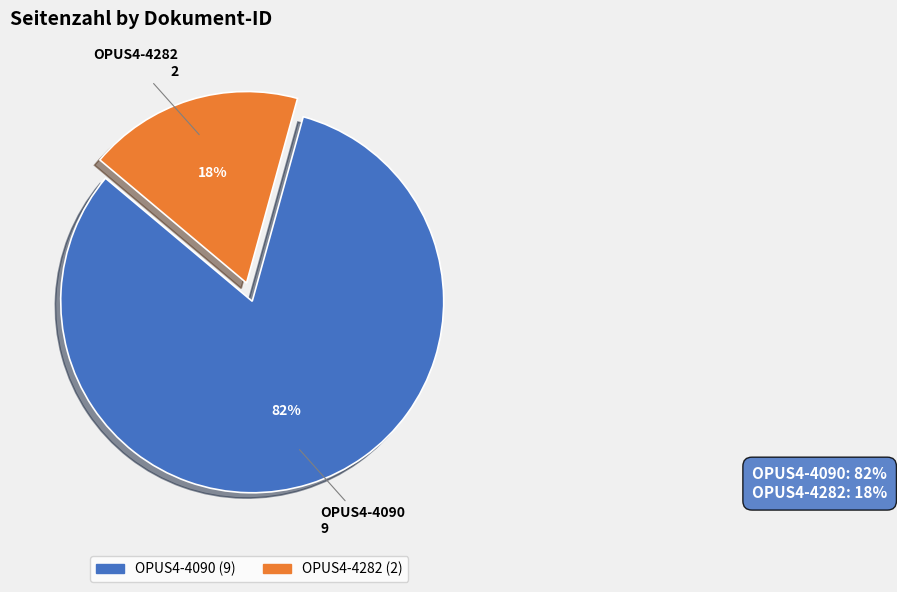

To the nearest percent, what portion does OPUS4-4090 represent?

82%